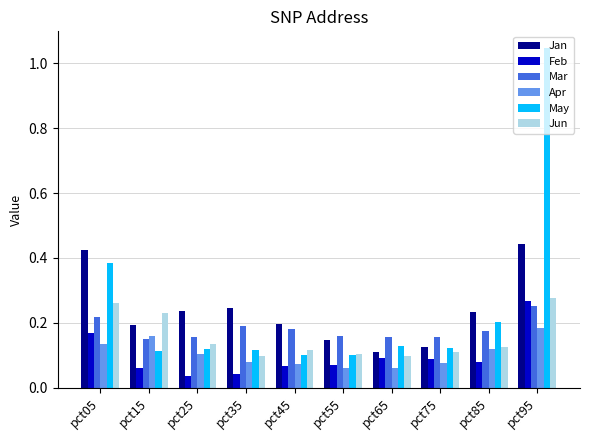

At how many categories does at least one series exceed 0?

10